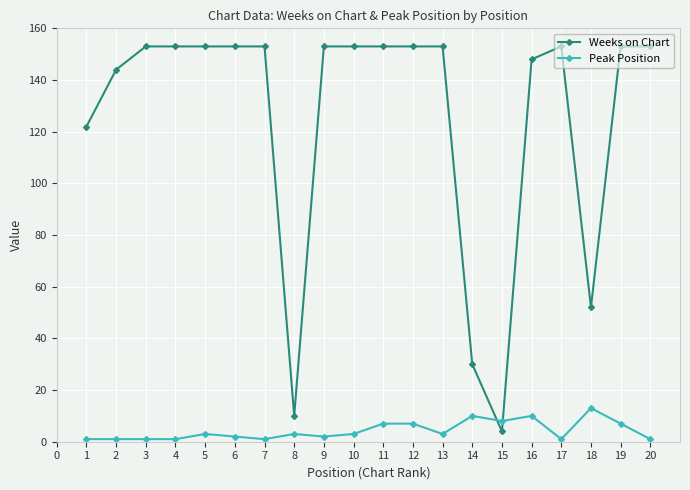

What is the maximum value for Weeks on Chart?

153